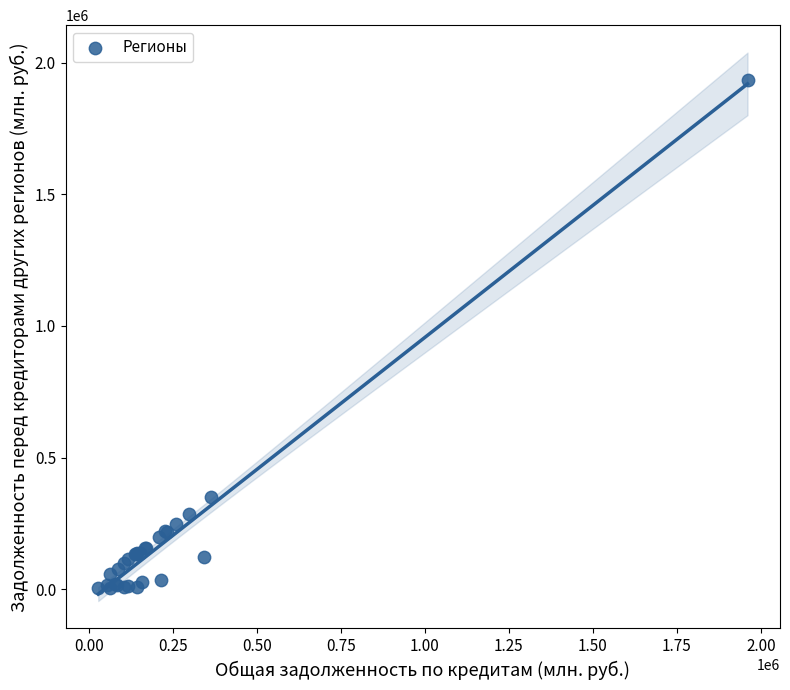

What Y value in the scatter plot is closest to 968150?

348426